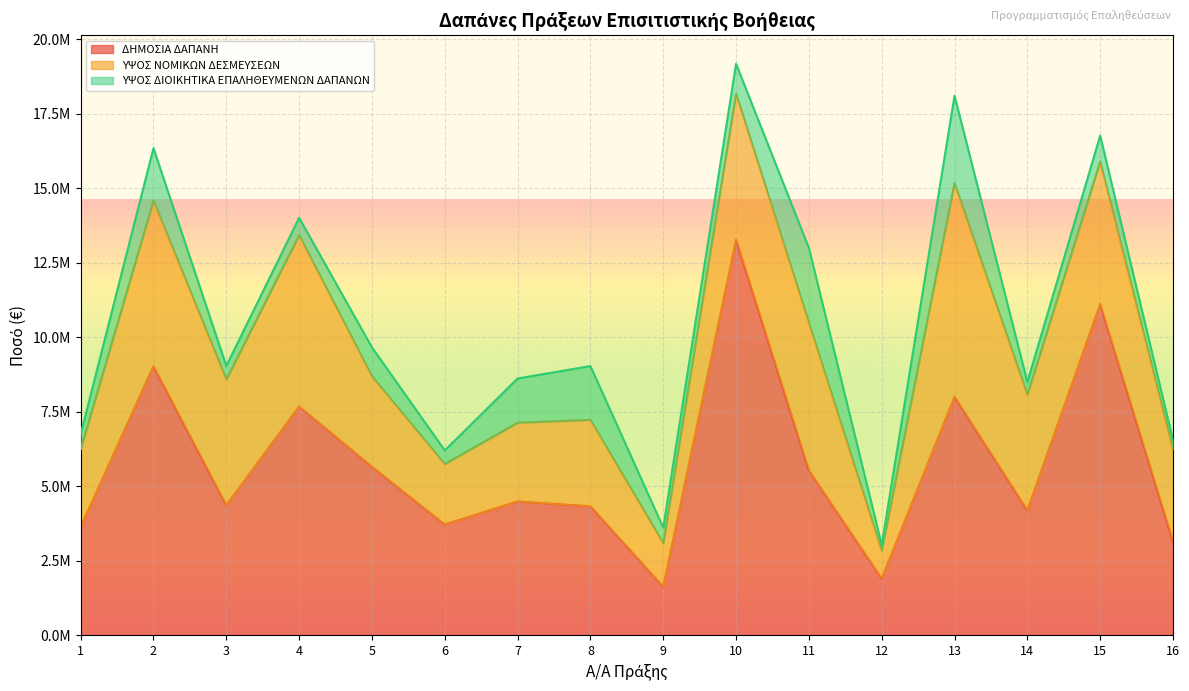

True or false: ΥΨΟΣ ΝΟΜΙΚΩΝ ΔΕΣΜΕΥΣΕΩΝ and ΔΗΜΟΣΙΑ ΔΑΠΑΝΗ intersect in this chart.

False